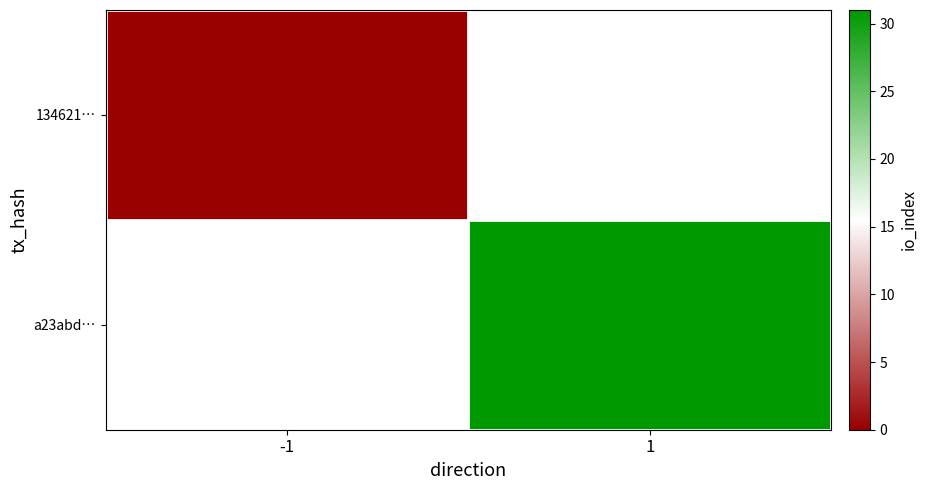

The 134621… series shows 0.0 at -1. True or false?

True